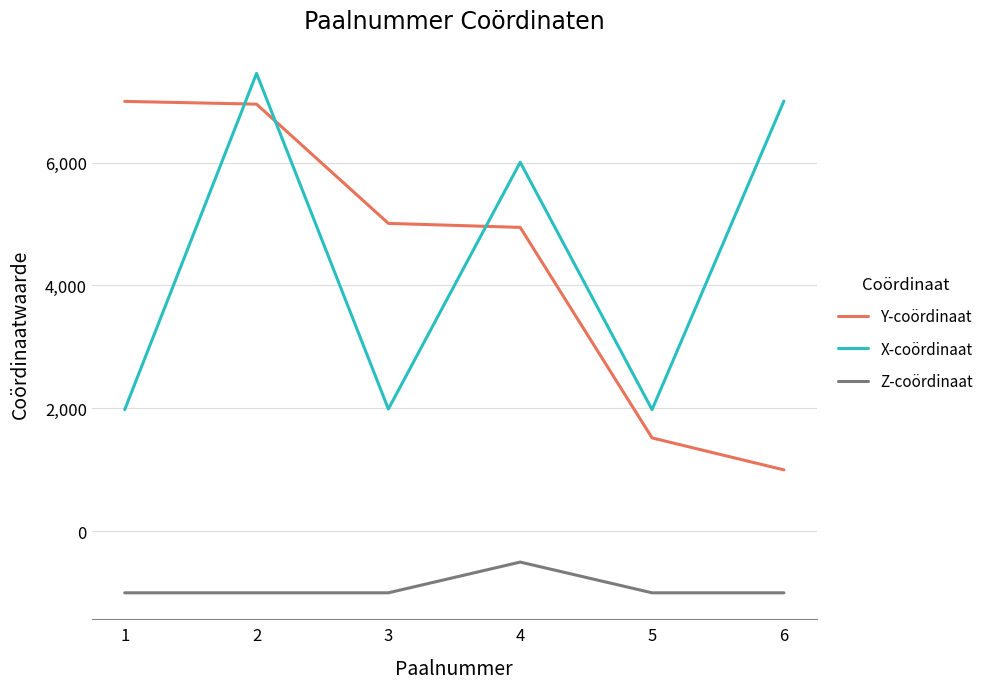

At which label does Z-coördinaat reach its peak?

4